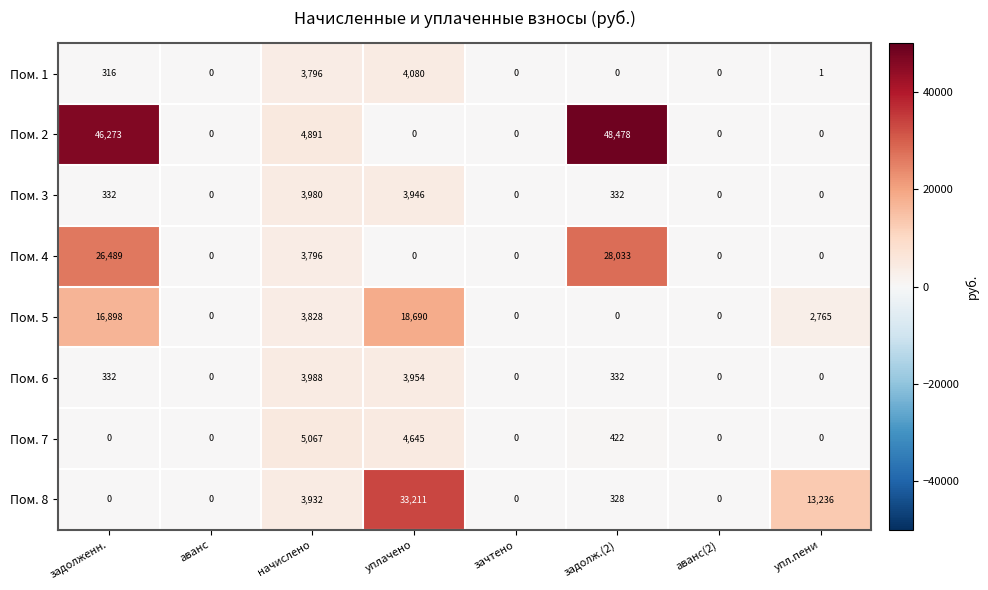

Which series has the widest spread of values?

Пом. 2